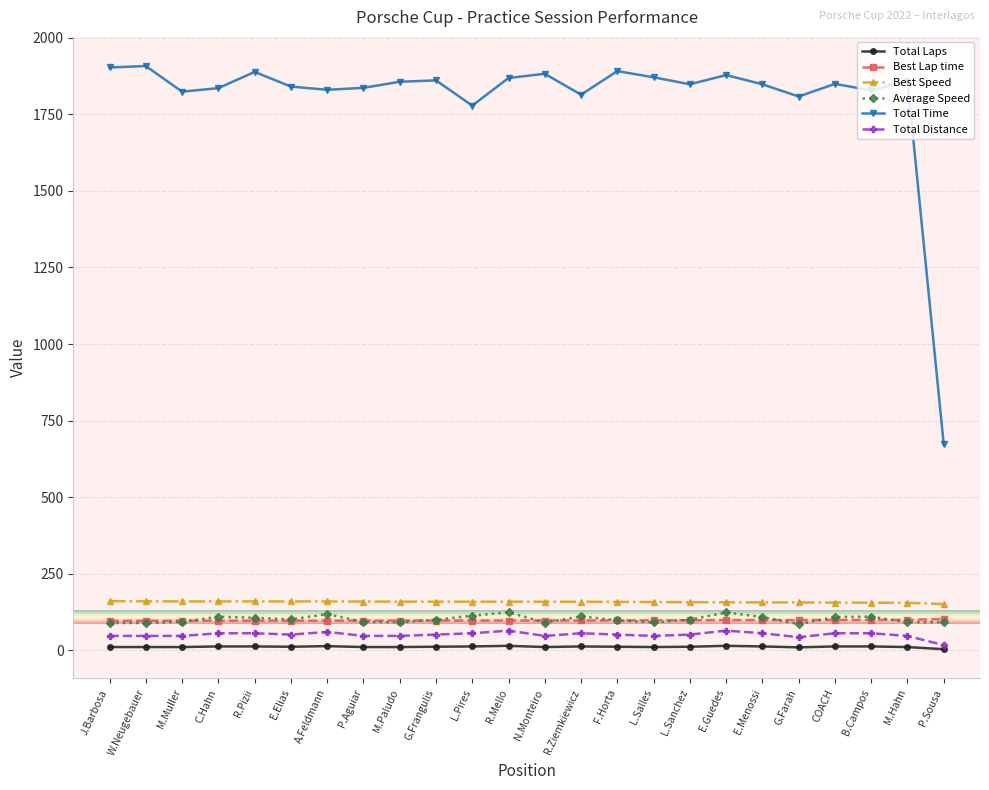

At which label does Best Lap time first exceed 97?

R.Pizii